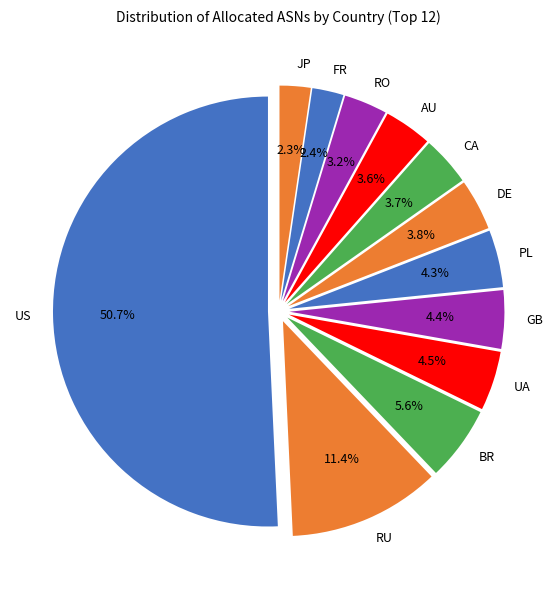

What is the ratio of the value at AU to the value at DE?

0.9